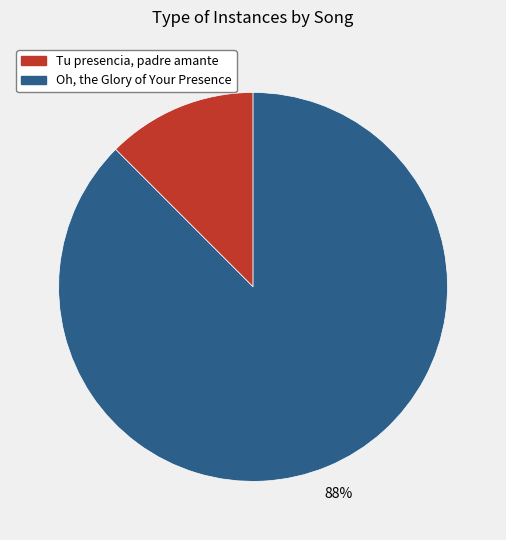

To the nearest percent, what is the average slice percentage?

50%